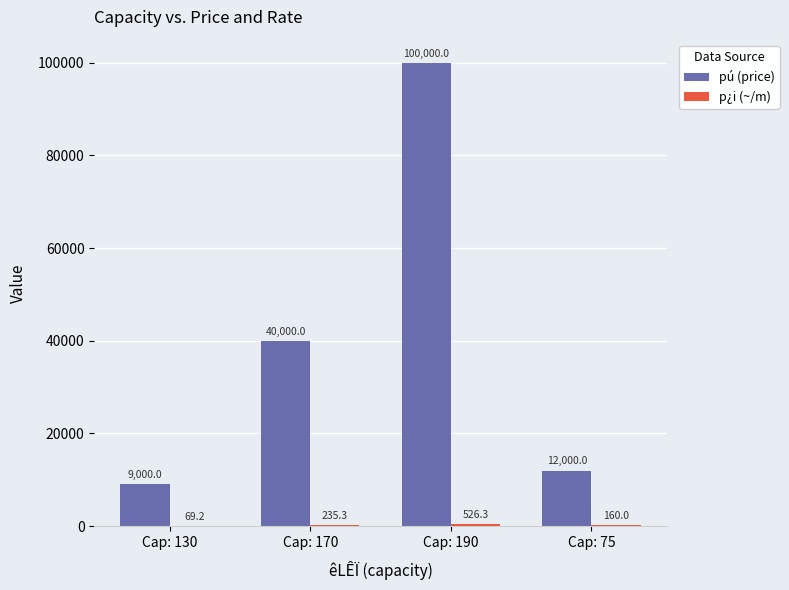

True or false: pú (price) has a value of 70217.4 at Cap: 170.

False